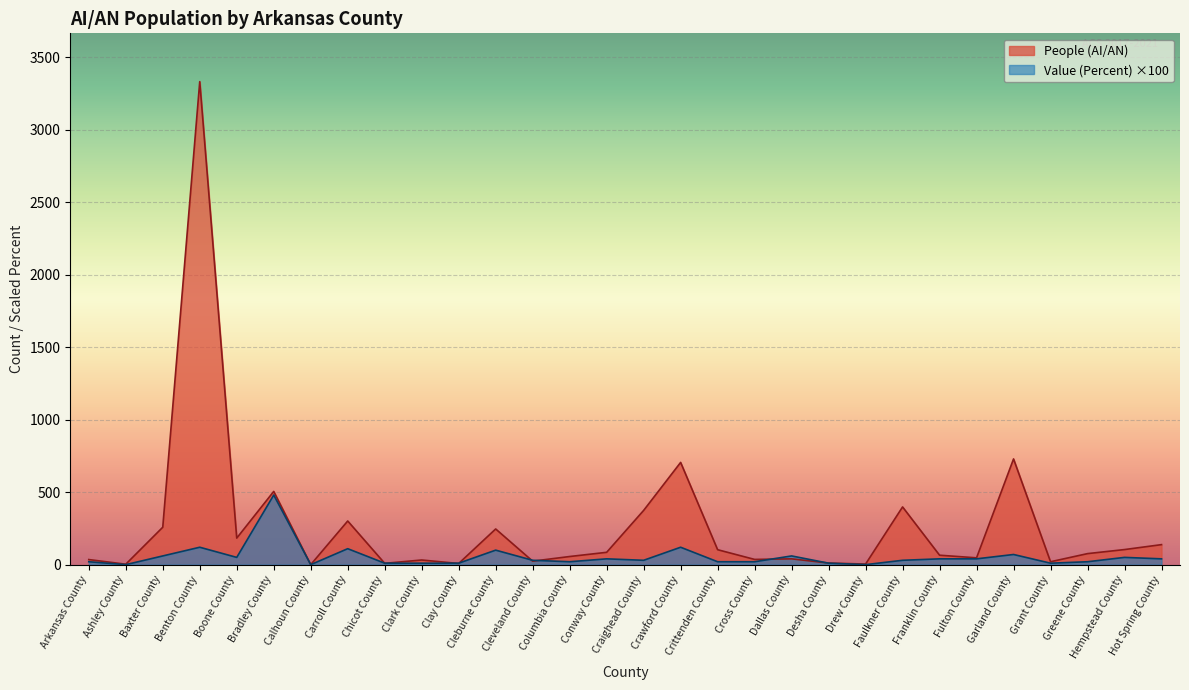

Where do People (AI/AN) and Value (Percent) first cross each other?

Carroll County and Chicot County